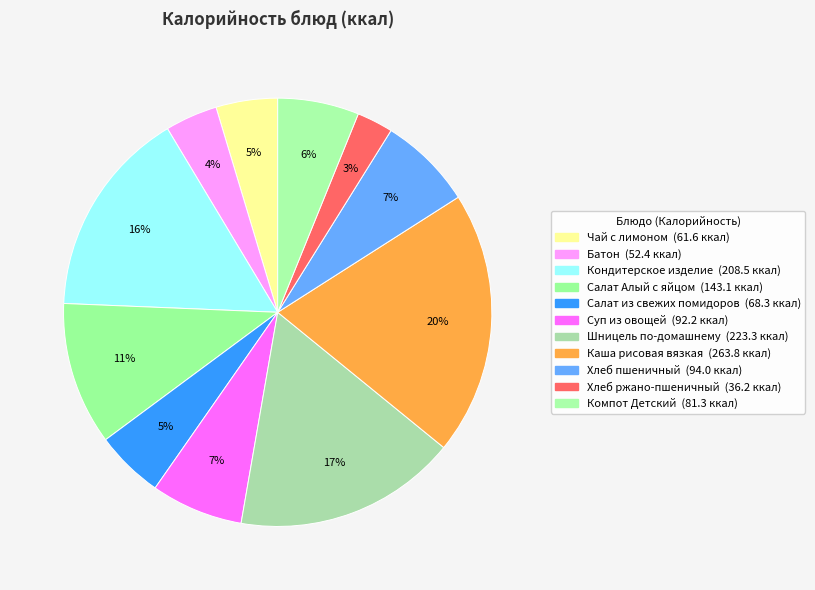

Between Хлеб пшеничный and Компот Детский, which is larger?

Хлеб пшеничный